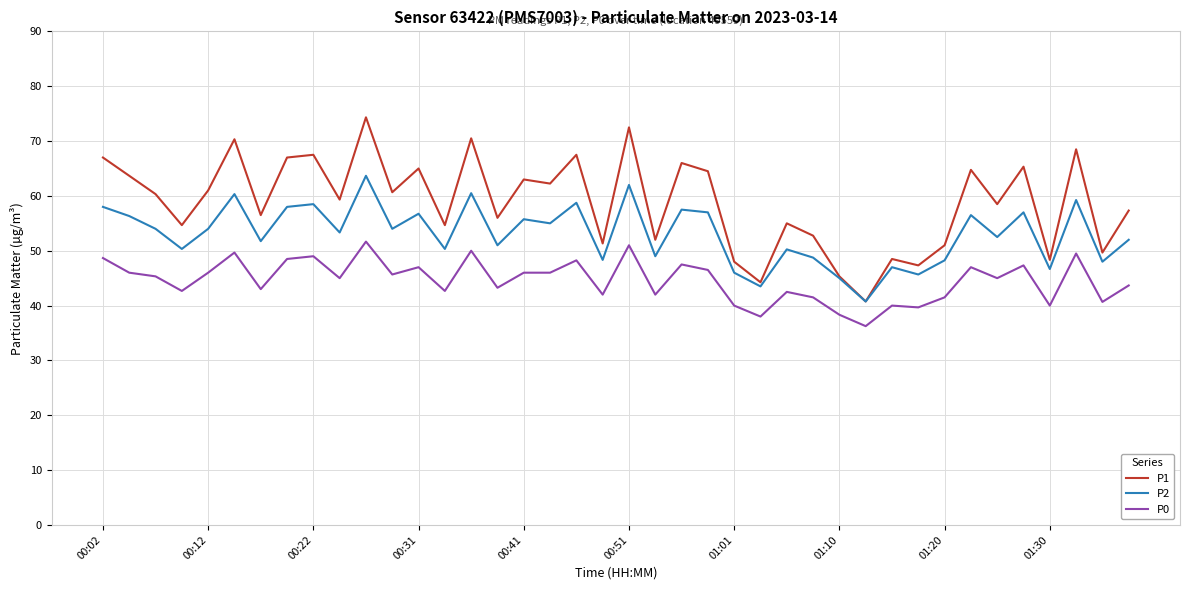

Which series has the largest total across all categories?

P1